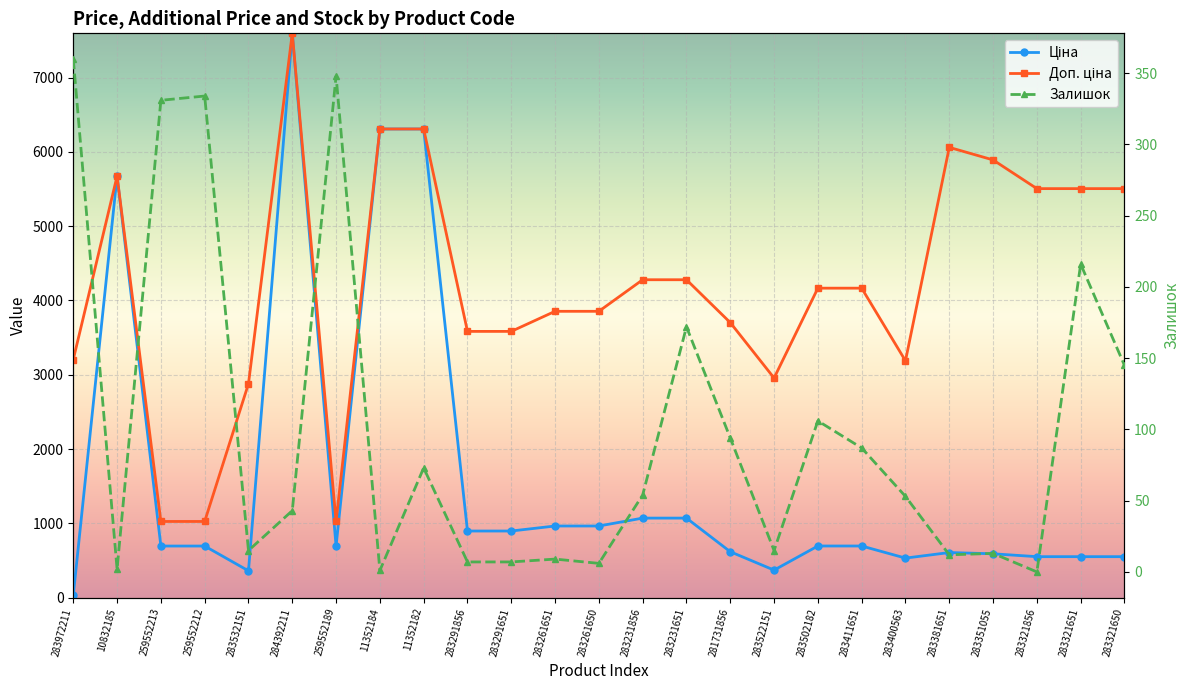

What is the approximate value of Ціна at 283532151?

359.9